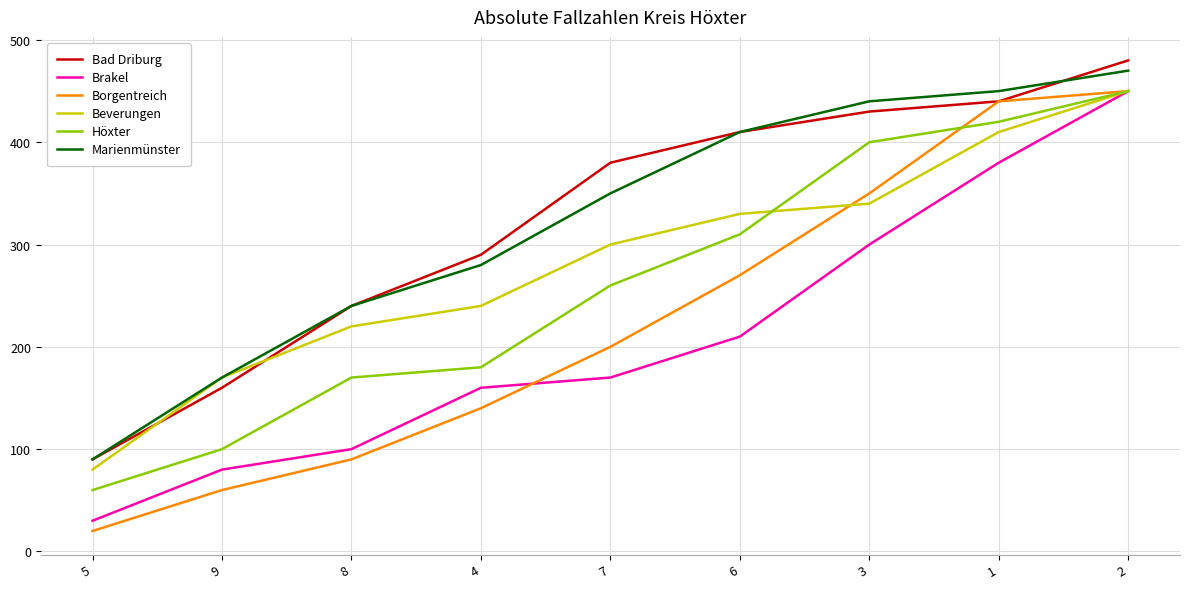

True or false: Höxter and Bad Driburg intersect in this chart.

False